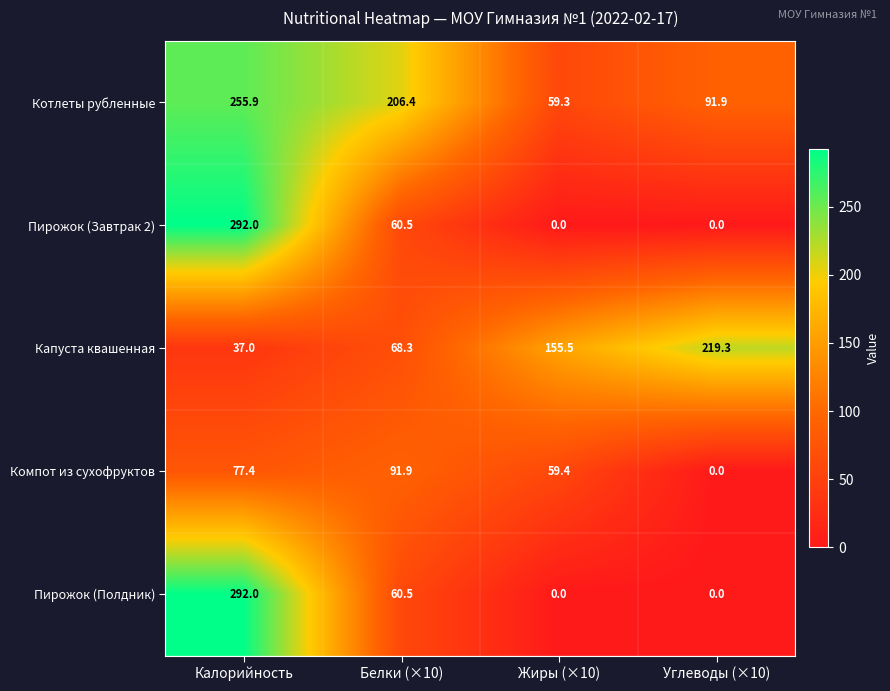

What is the spread (max minus min) of values at Калорийность?

255.0